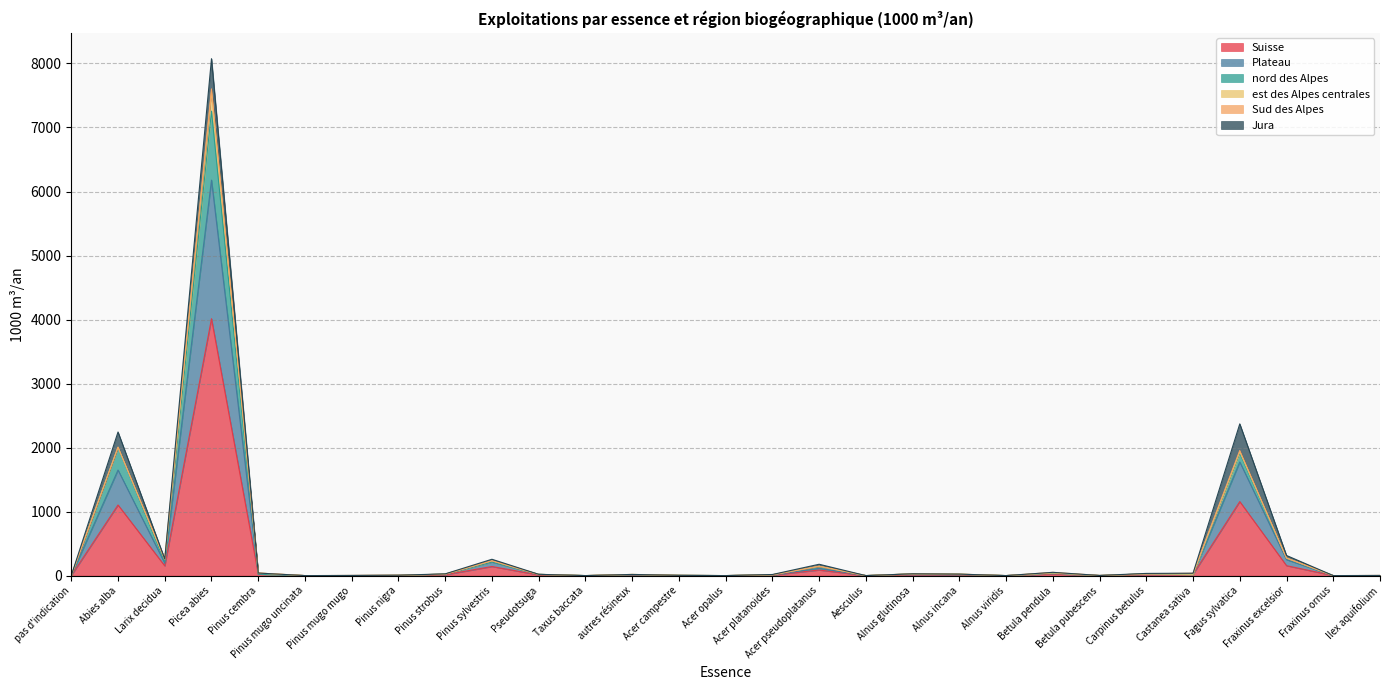

At which category is the sum across all series the highest?

Picea abies